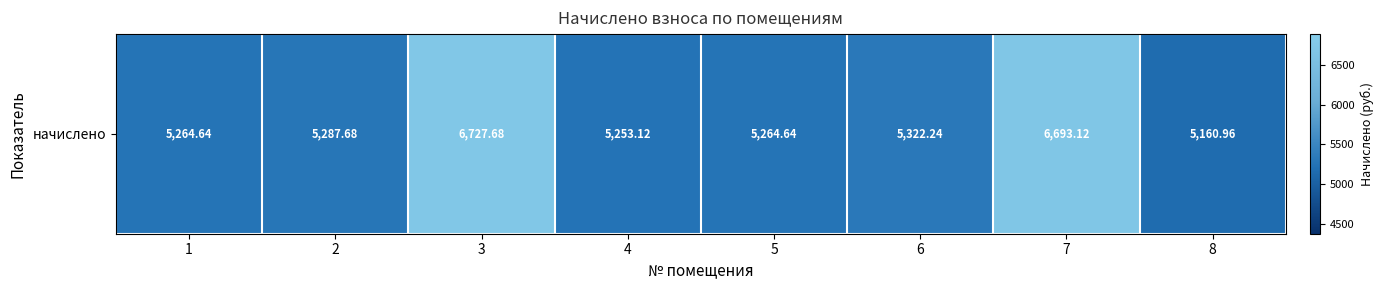

Read the value at 7.

6693.1